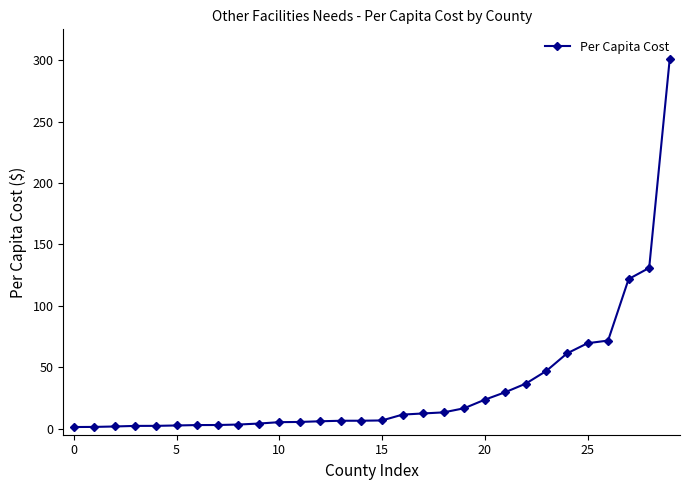

What is the maximum value shown in the chart?

301.2